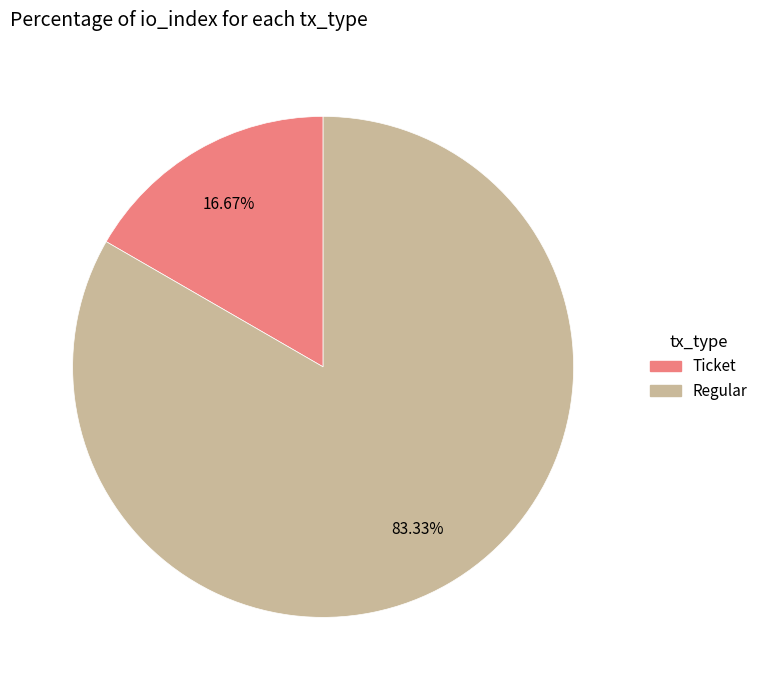

Does Ticket represent more than half of the total?

No